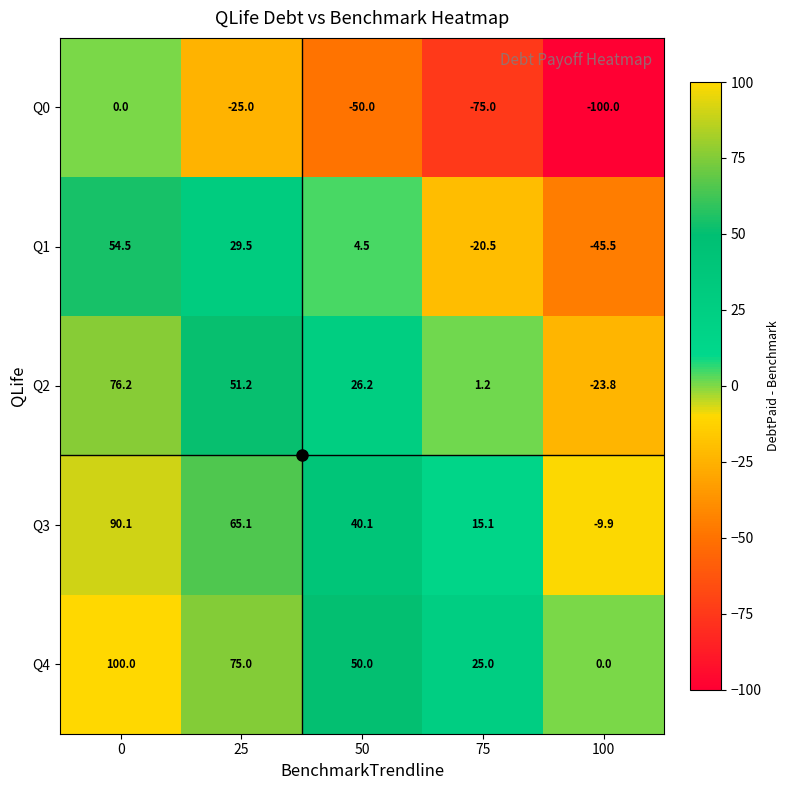

How many values in the Q1 series are below 4?

2